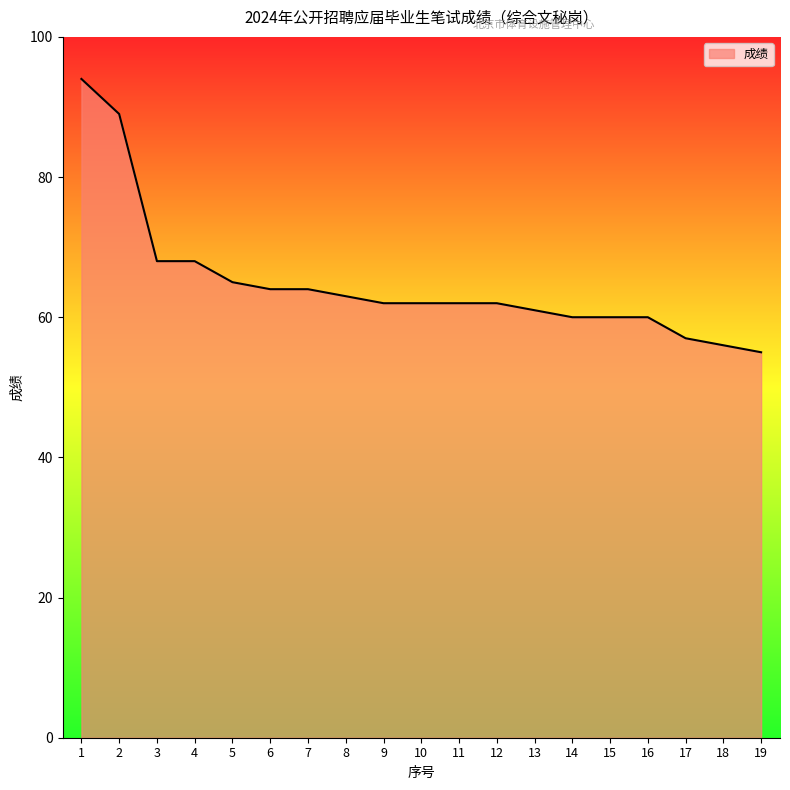

What is the difference between the values at 12 and 1?

32